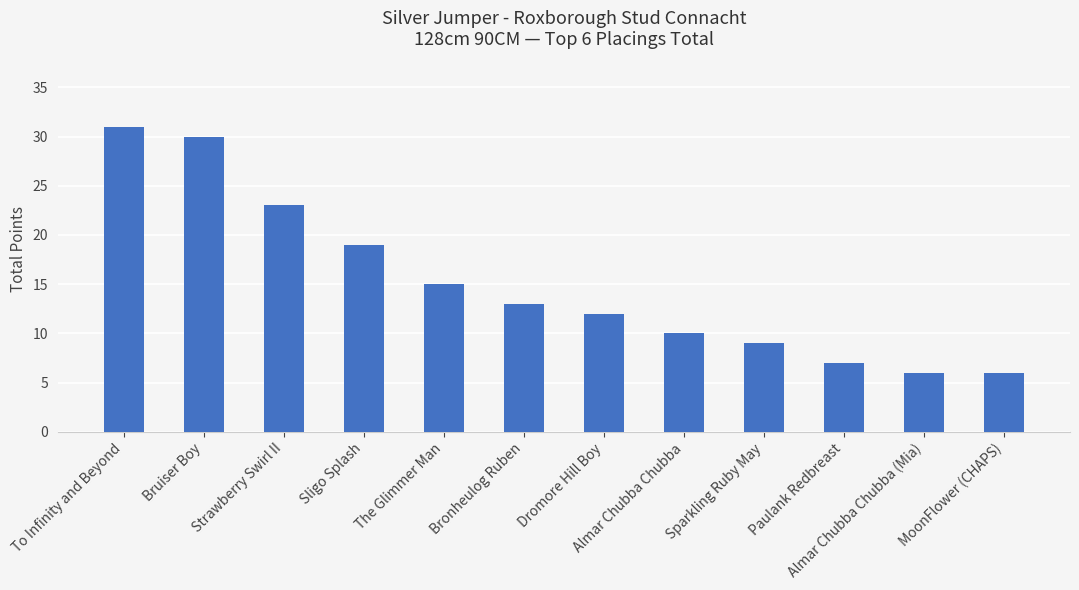

Reading right to left, what are all the values shown in this chart?

MoonFlower (CHAPS)=6	Almar Chubba Chubba (Mia)=6	Paulank Redbreast=7	Sparkling Ruby May=9	Almar Chubba Chubba=10	Dromore Hill Boy=12	Bronheulog Ruben=13	The Glimmer Man=15	Sligo Splash=19	Strawberry Swirl II=23	Bruiser Boy=30	To Infinity and Beyond=31